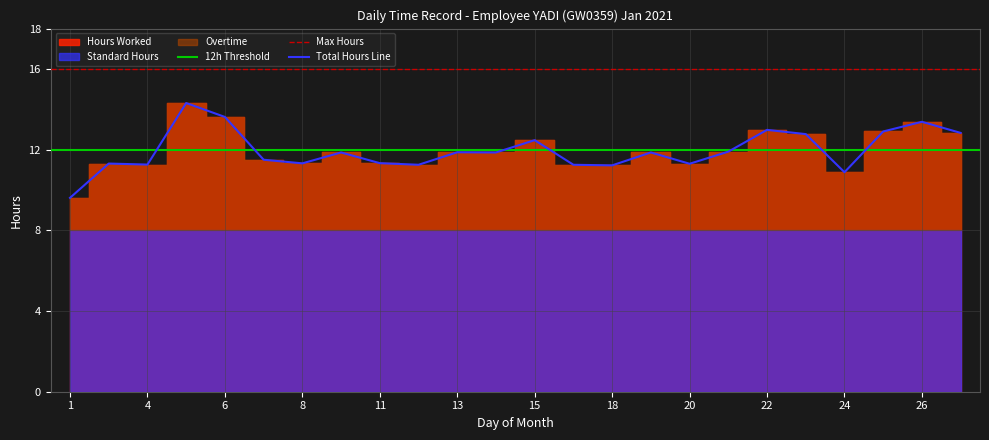

The Standard Hours series shows 8.0 at 9. True or false?

True